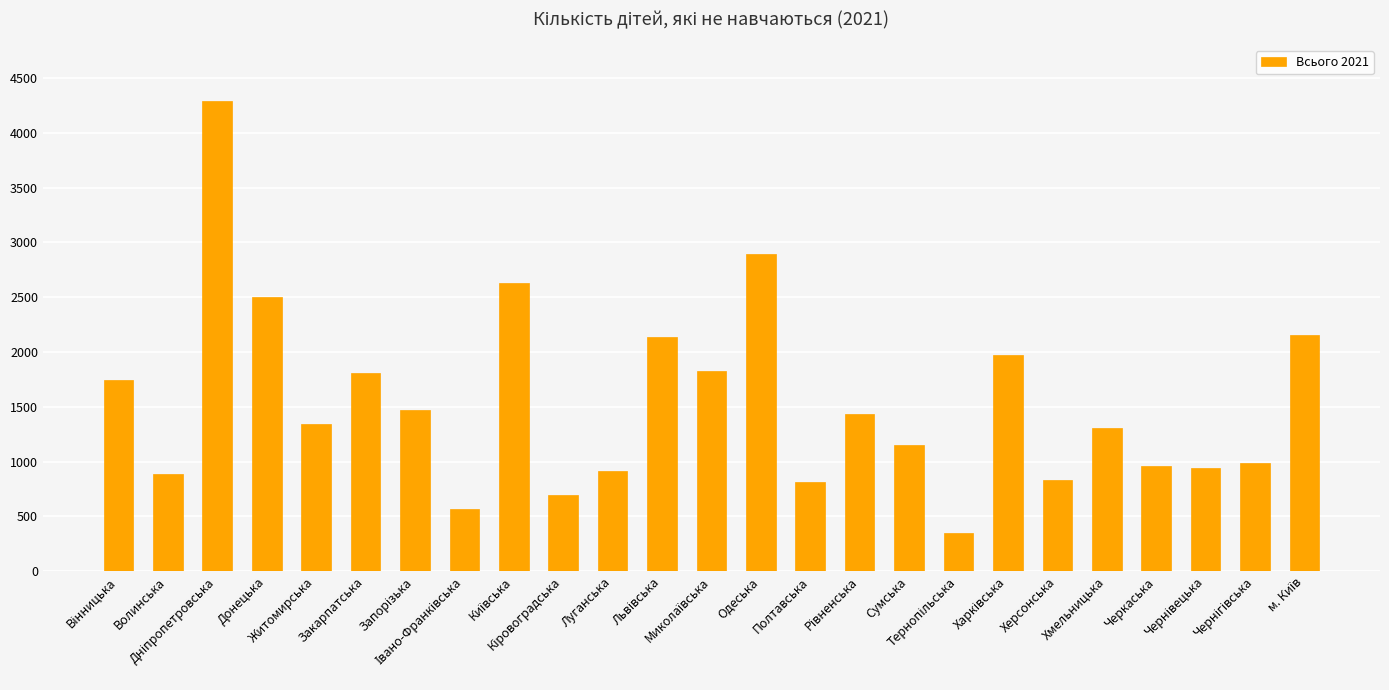

What is the average value?

1545